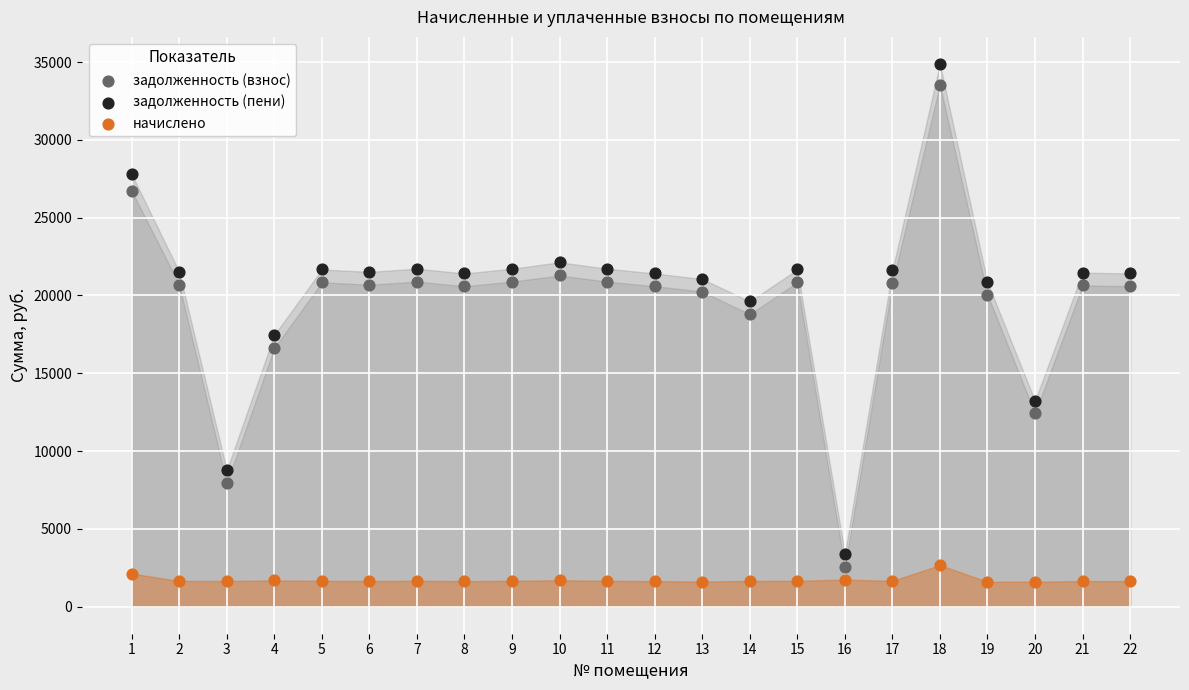

Across all data points, what is the range of Y values (max minus min)?

33280.7